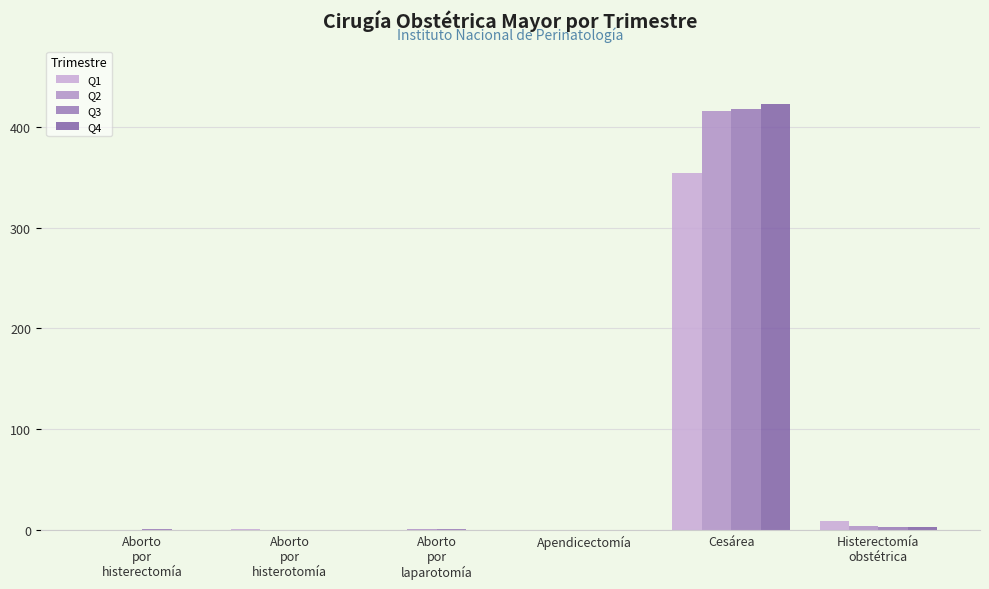

True or false: Q1 has a value of 9 at Histerectomía
obstétrica.

True